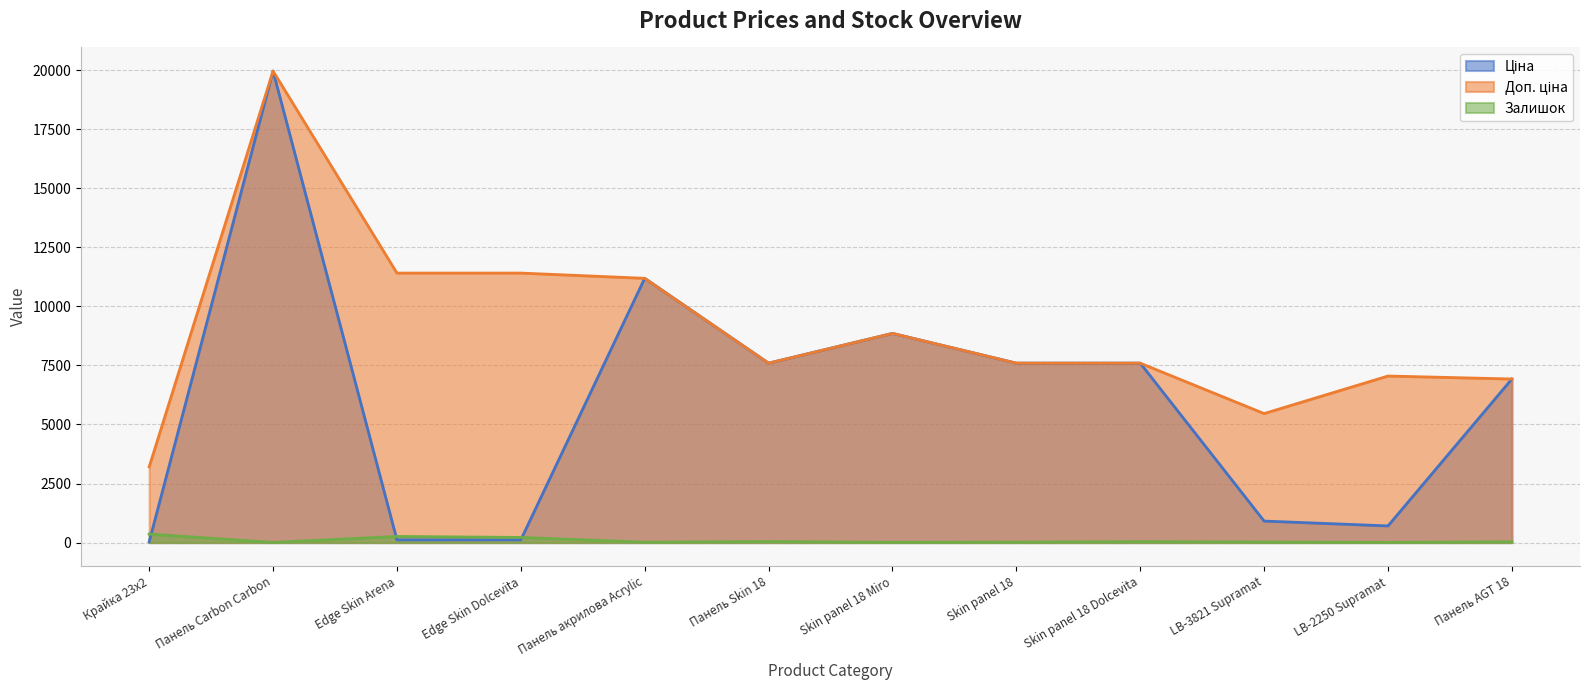

What is the minimum value shown in the chart?

7.0